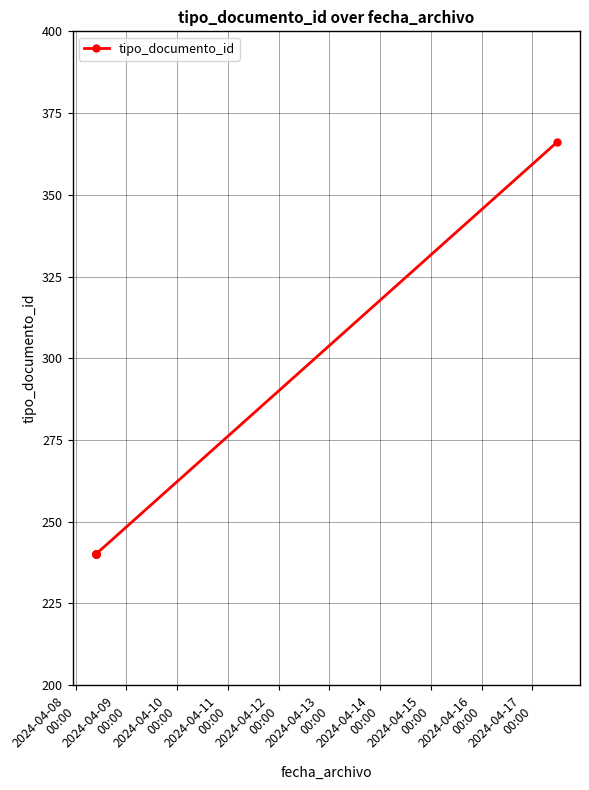

What is the value of the 4th point from the left?

240